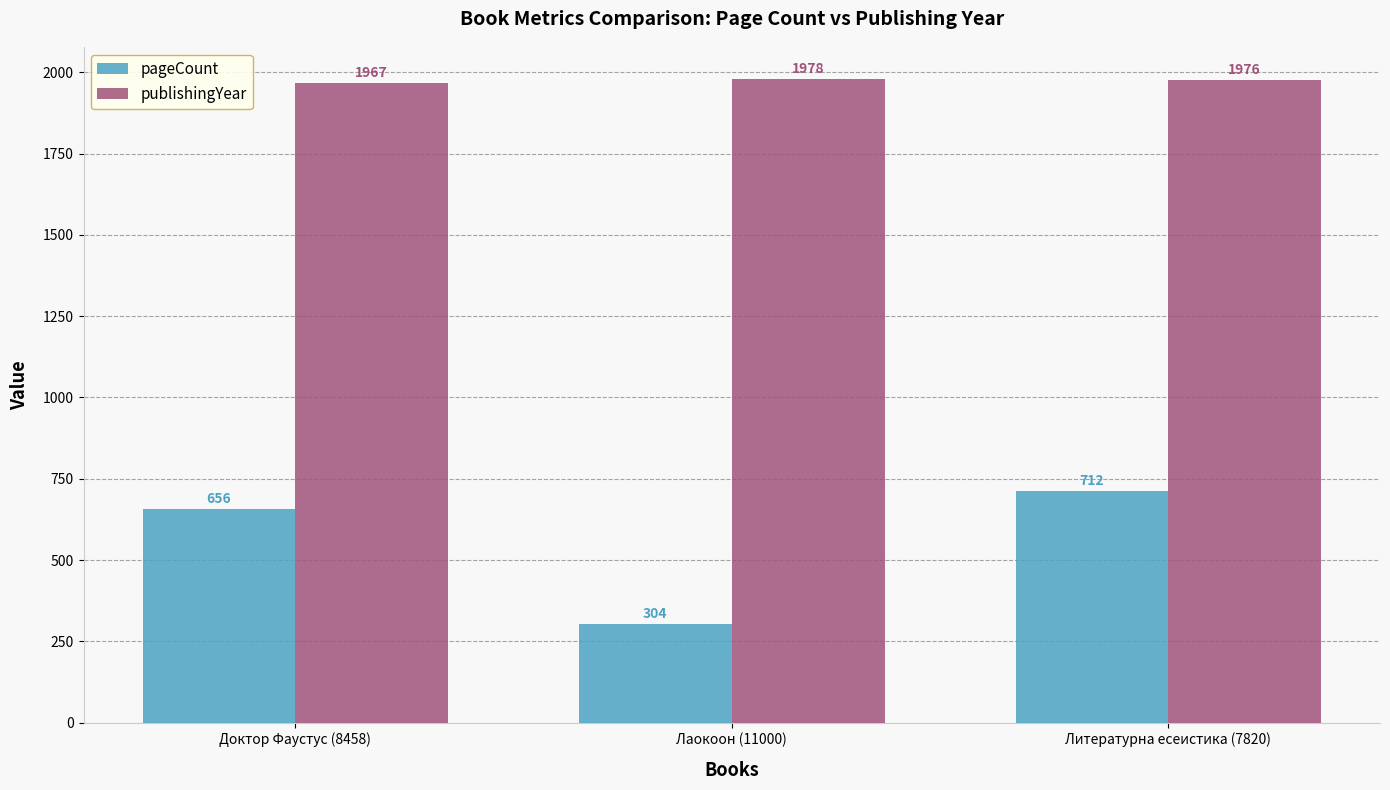

What is the difference between the highest and lowest values at Лаокоон (11000)?

1674